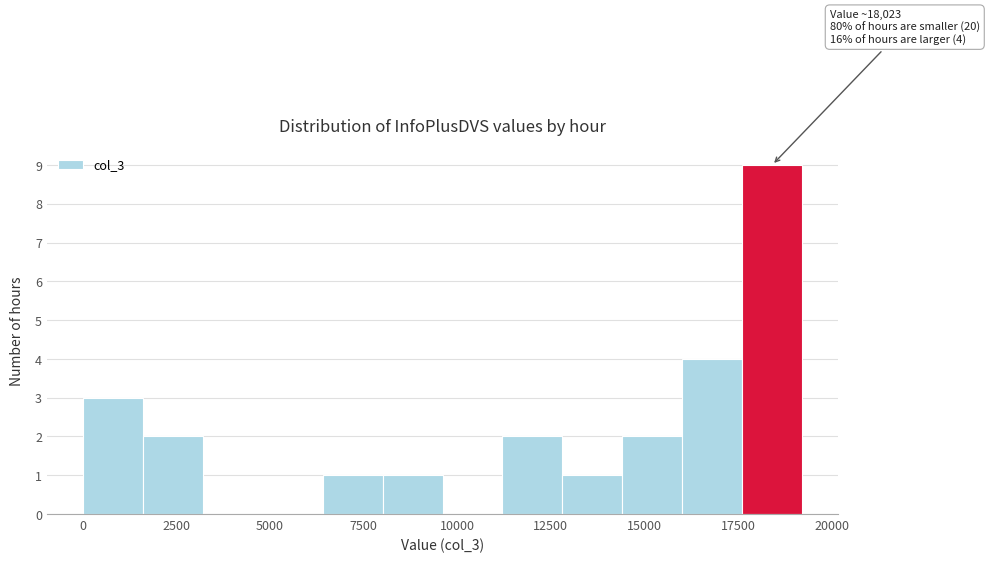

Read against the x-axis, roughly where is the centre of the tallest bar?

18500